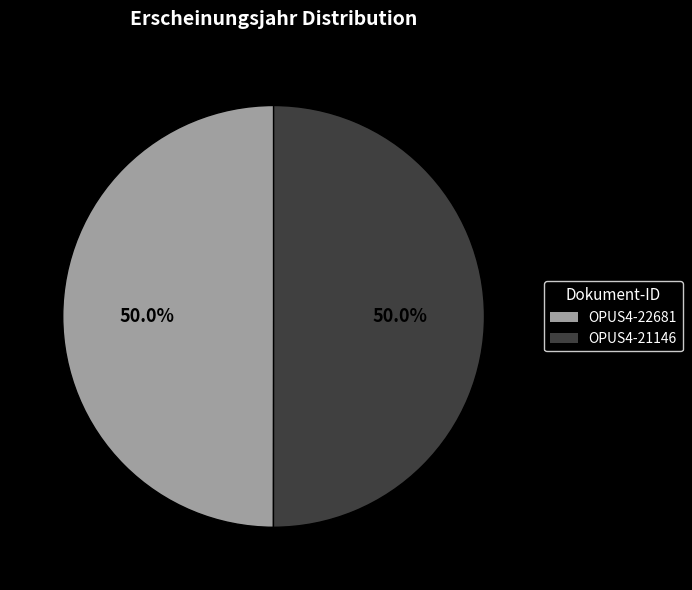

To the nearest percent, what portion does OPUS4-21146 represent?

50%